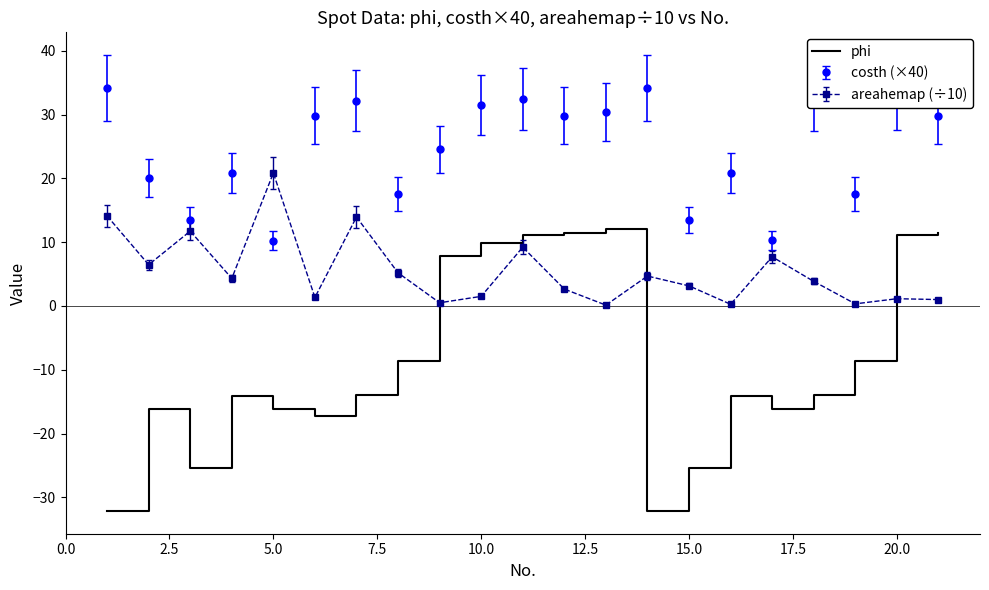

Which series has the widest spread of values?

phi